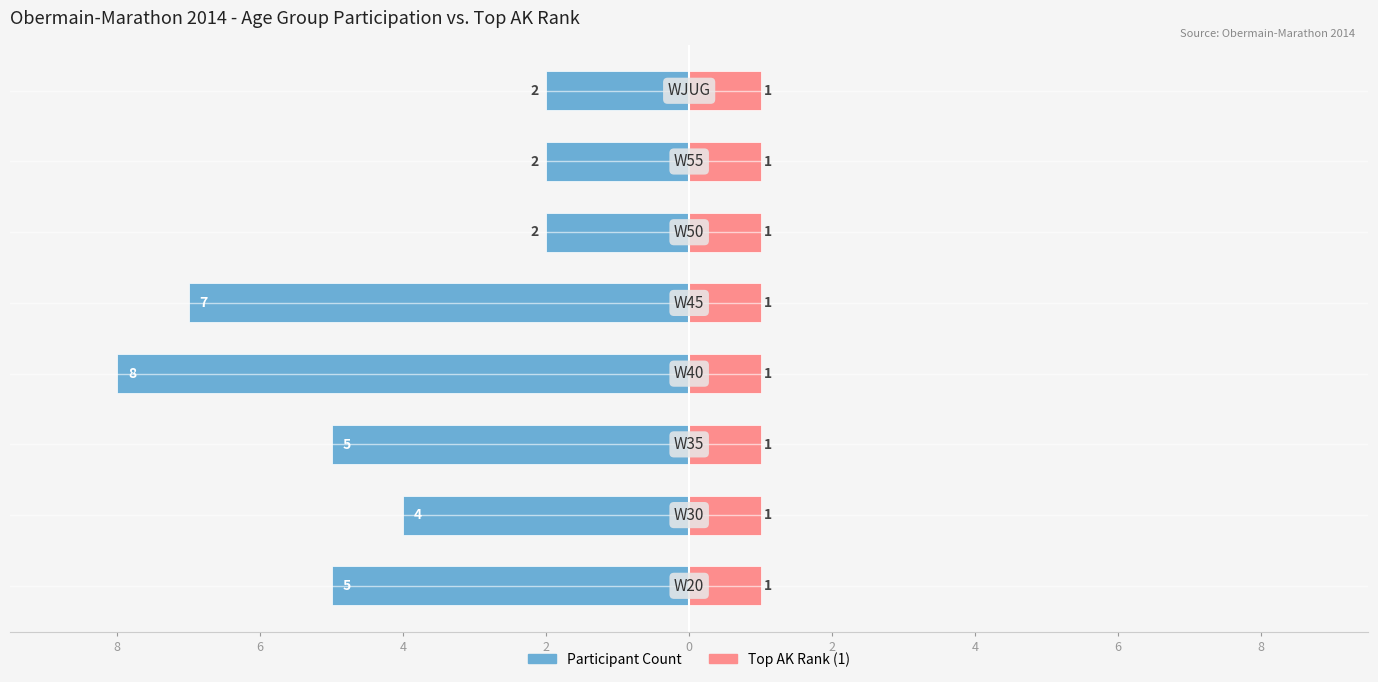

Which has a higher value, 4 or 0?

4